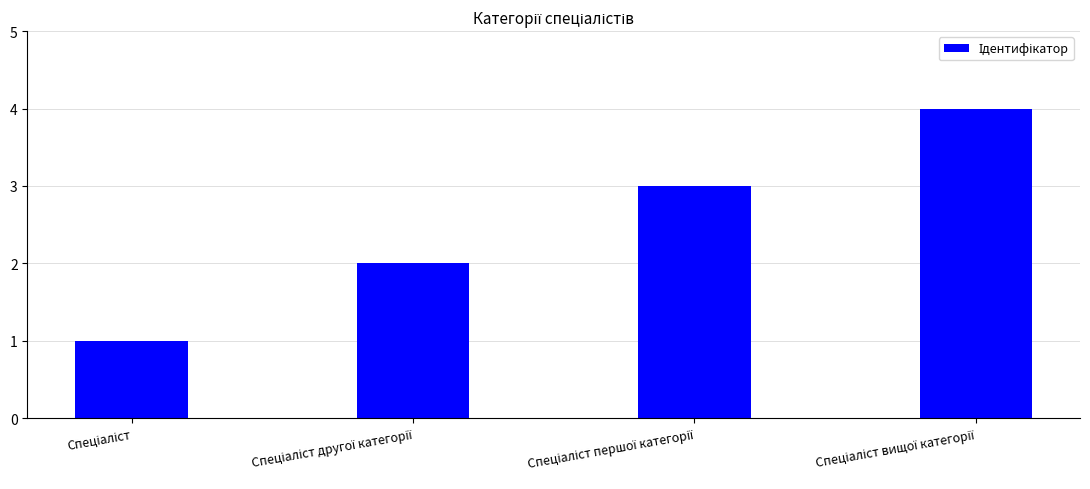

What is the value of the 1st bar from the left?

1